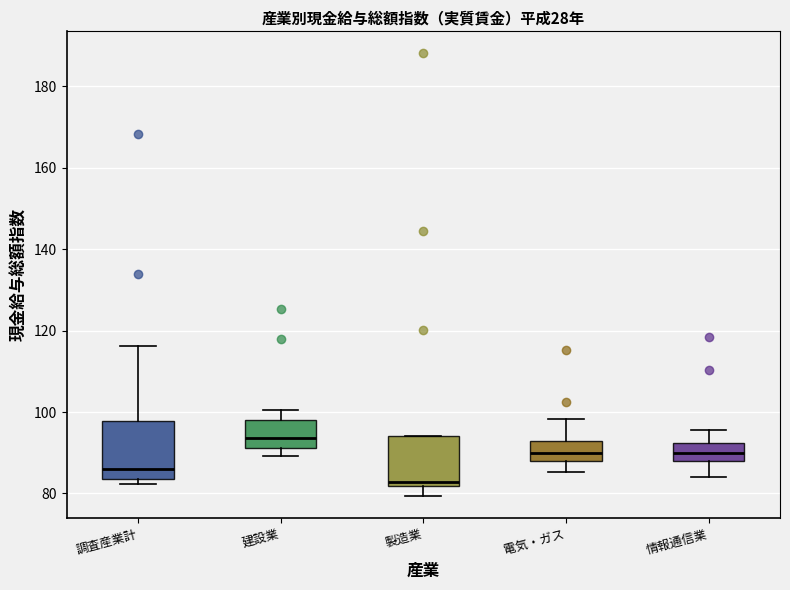

Which box's median line is the highest?

建設業